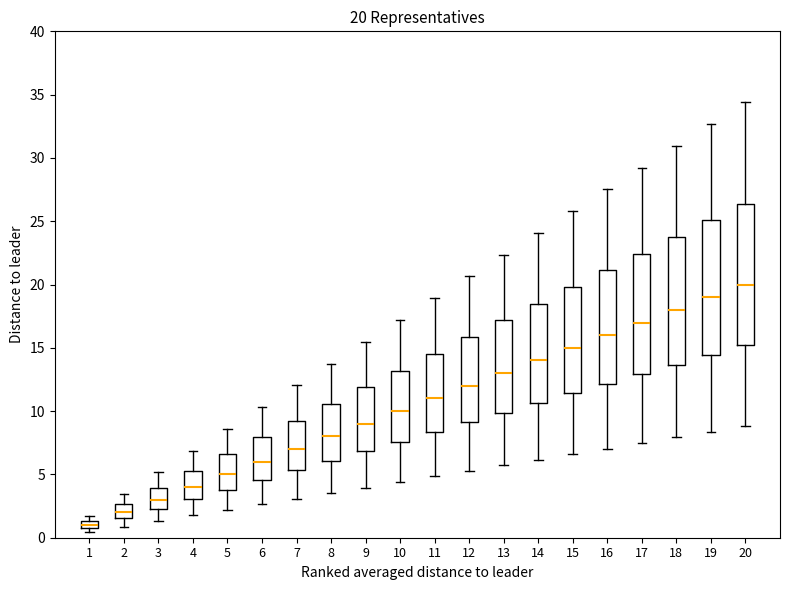

Which box has the highest median line?

20